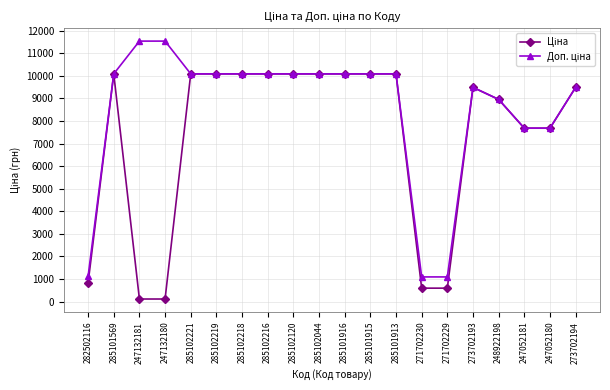

What is the total value across all series at 273702193?

18976.4